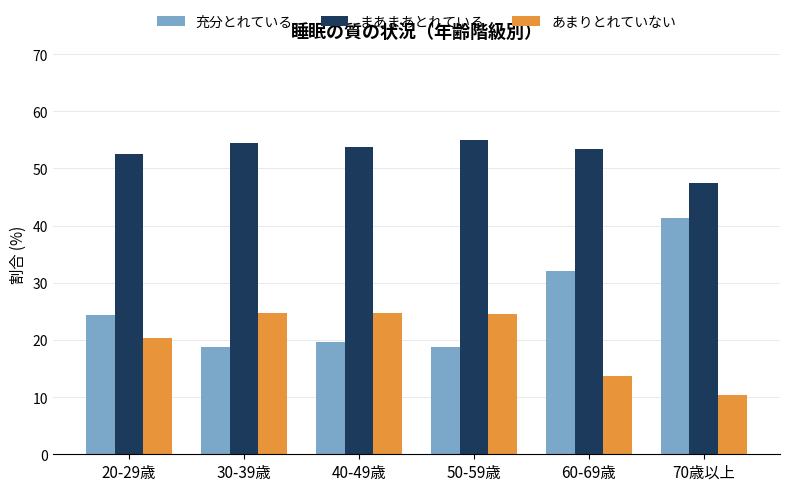

What is the total value across all series at 40-49歳?

98.1